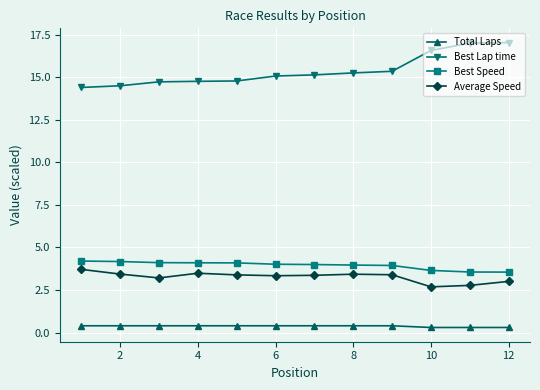

What are all the series names shown in the legend?

Total Laps, Best Lap time, Best Speed, Average Speed